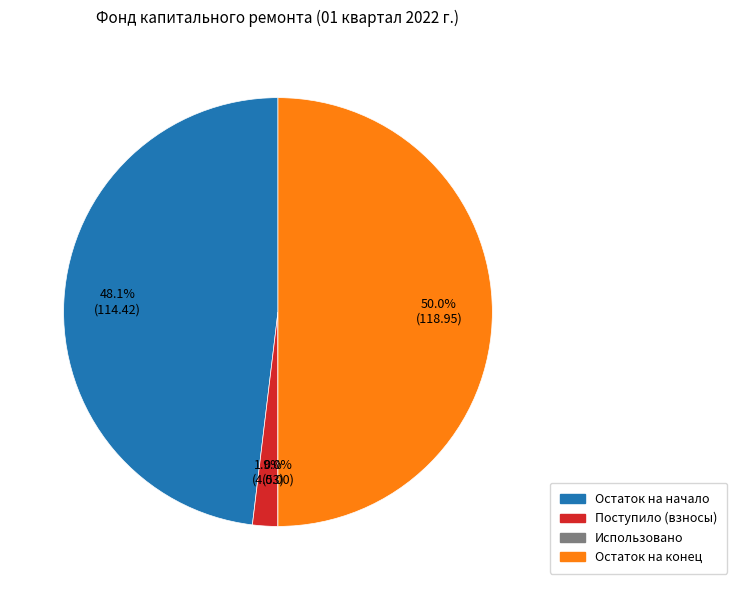

How many slices are in this pie chart?

4